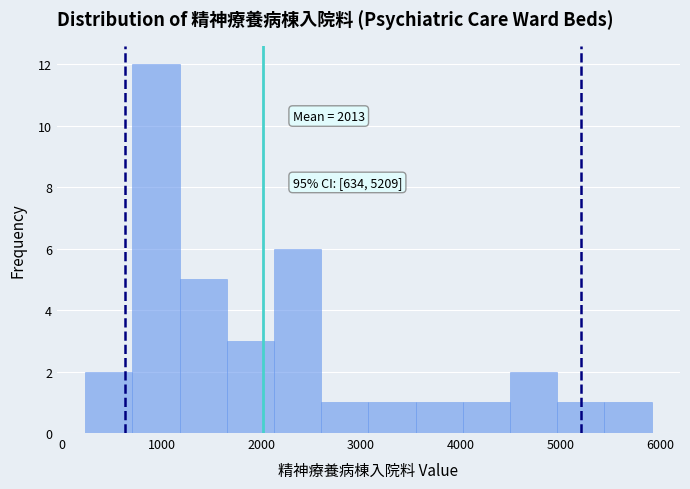

Which range on the x-axis has the tallest bar?

700 to 1200